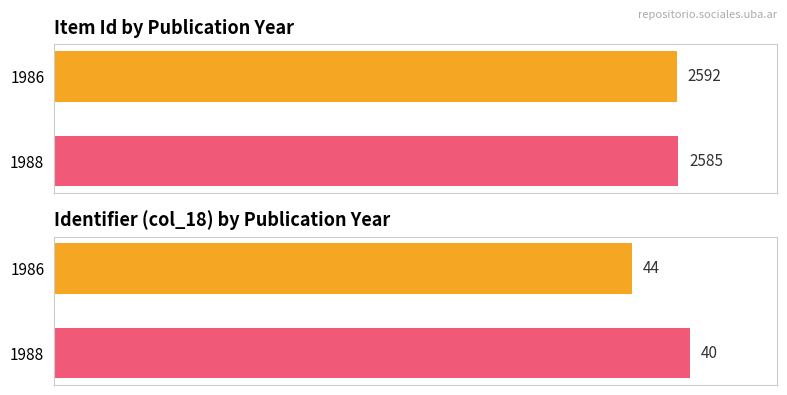

What are all the series names shown in the legend?

Item Id, Identifier